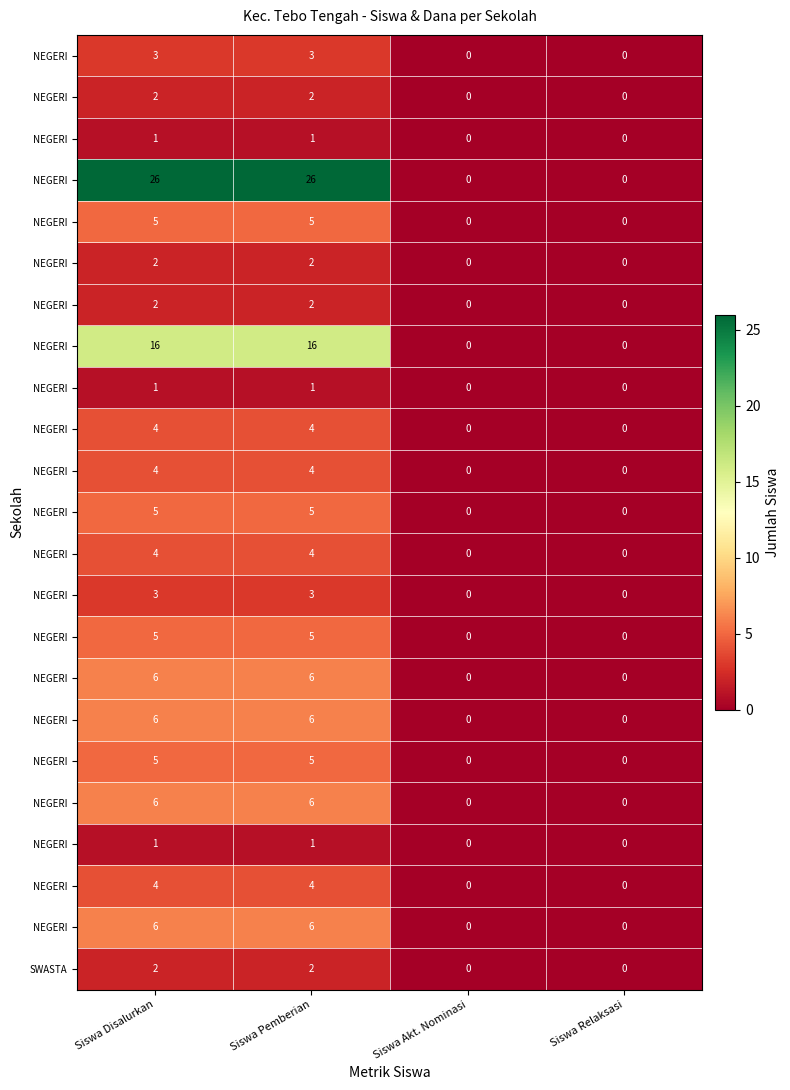

What is the spread (max minus min) of values at Siswa Pemberian?

25